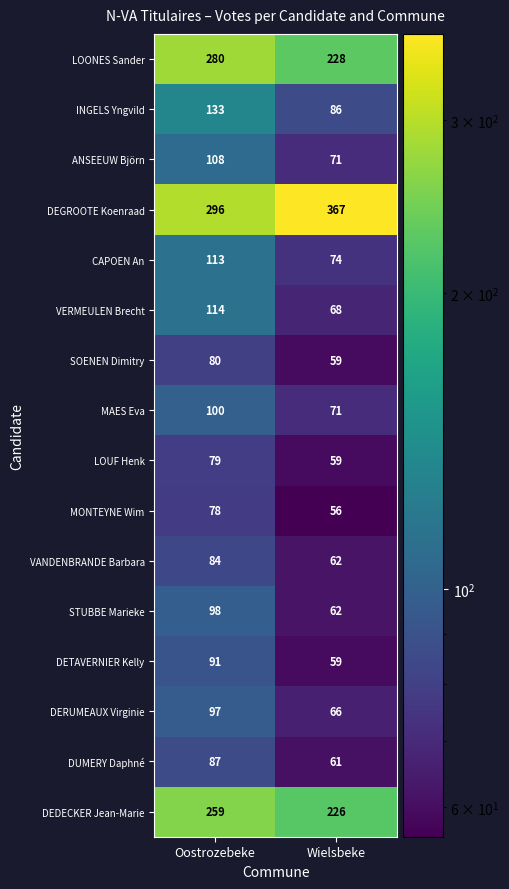

What value does the SOENEN Dimitry series have at Oostrozebeke, to the nearest 10?

80